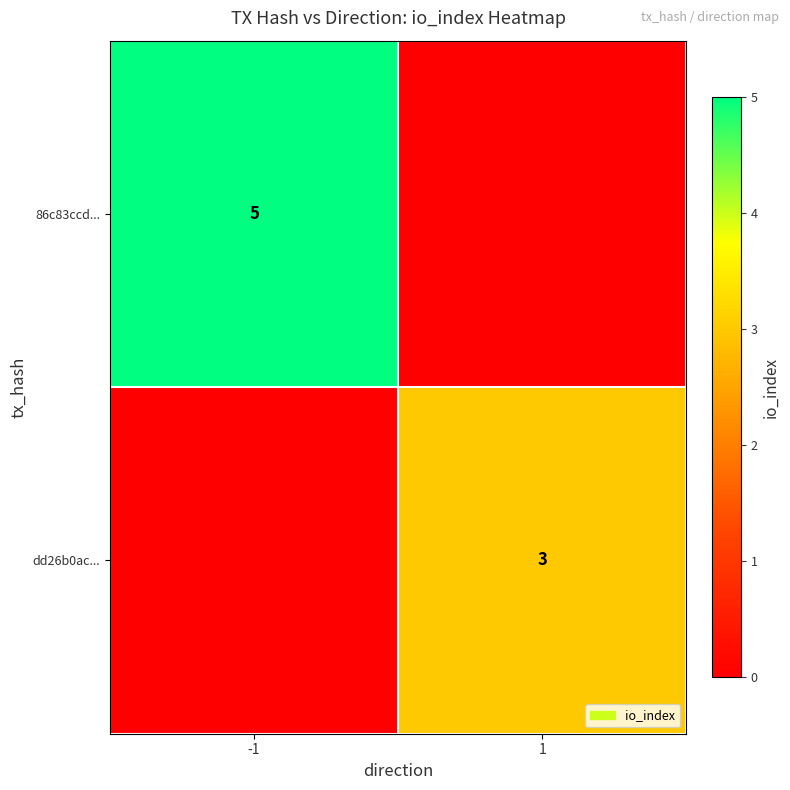

True or false: dd26b0ac... has a value of 3 at 1.

True